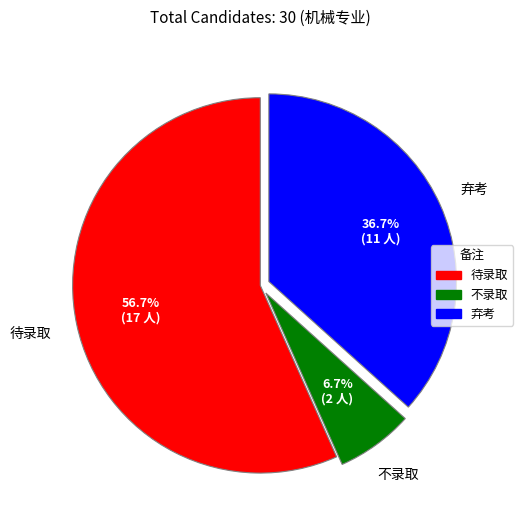

How many slices are in this pie chart?

3